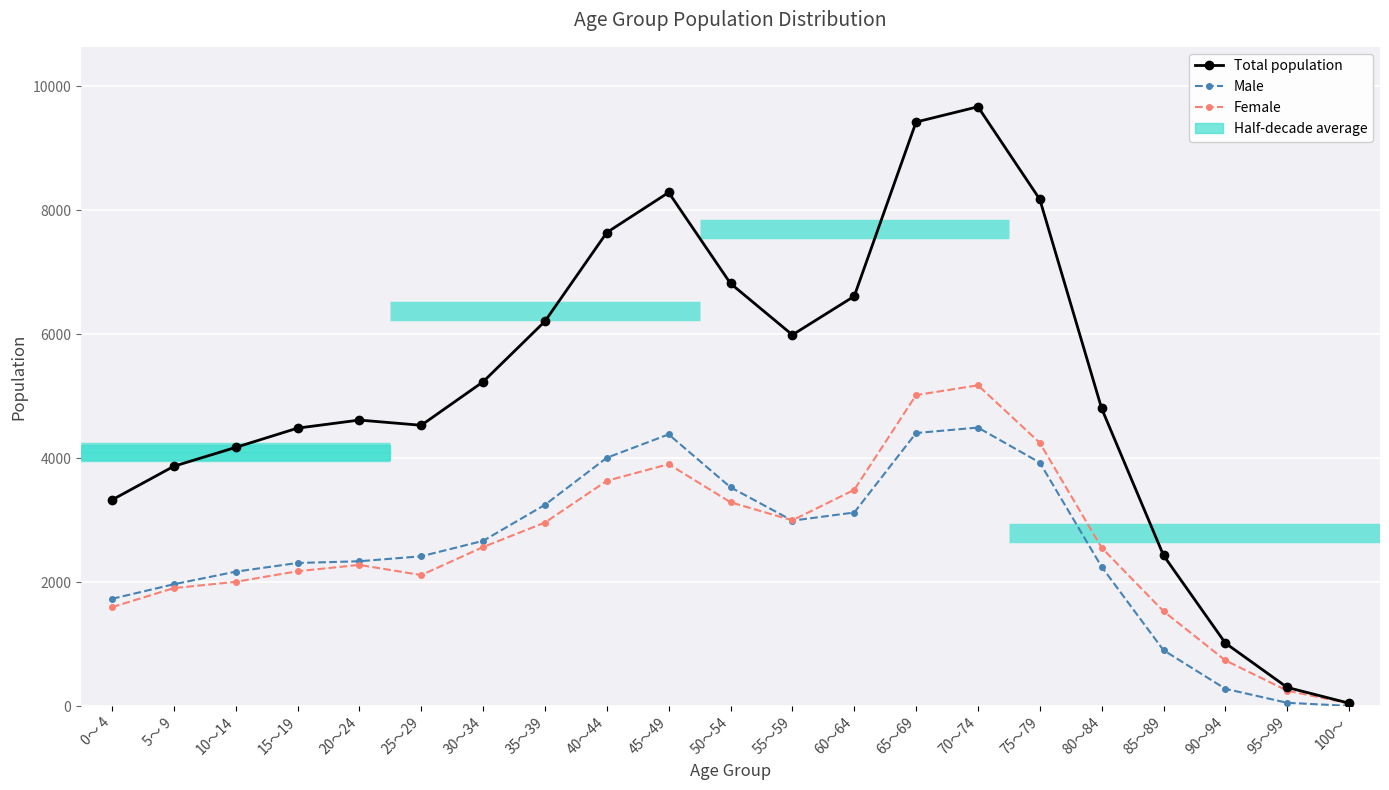

How many interior local peaks does the Male series have?

2